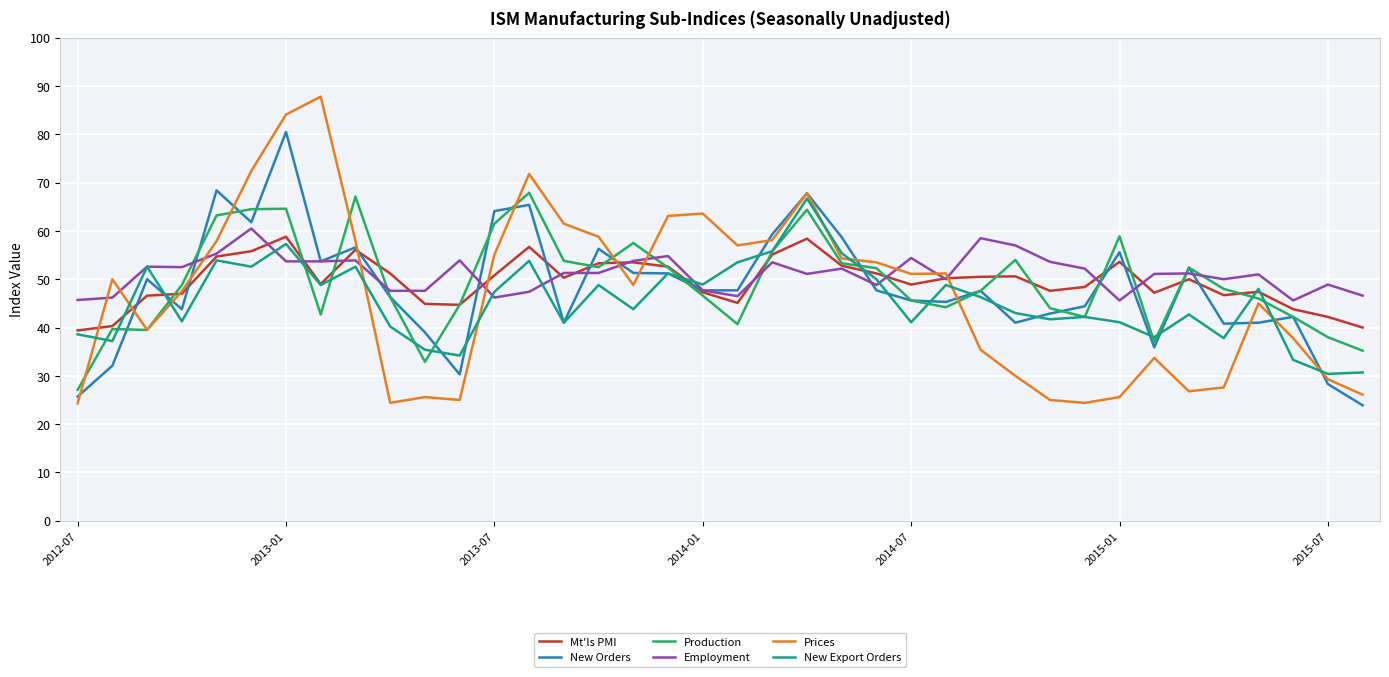

Which series has the largest range (max minus min)?

Prices